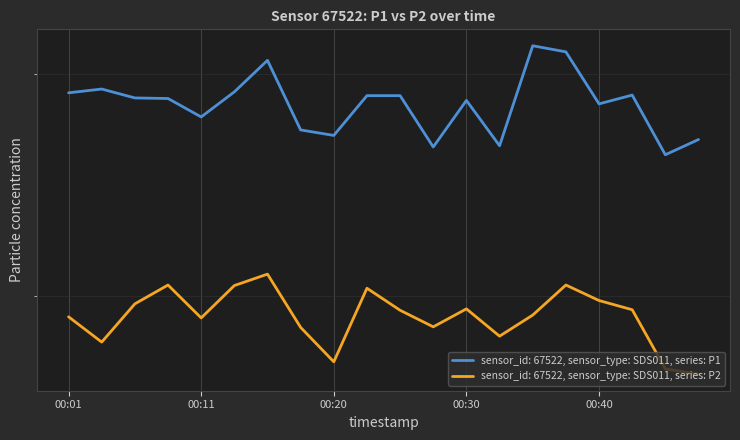

List the labels in order of P1 value, largest first.

2022-08-19T00:35:33, 2022-08-19T00:37:58, 2022-08-19T00:16:08, 2022-08-19T00:03:58, 2022-08-19T00:13:42, 2022-08-19T00:01:31, 2022-08-19T00:42:50, 2022-08-19T00:23:24, 2022-08-19T00:25:50, 2022-08-19T00:06:25, 2022-08-19T00:08:50, 2022-08-19T00:30:42, 2022-08-19T00:40:24, 2022-08-19T00:11:16, 2022-08-19T00:18:33, 2022-08-19T00:20:59, 2022-08-19T00:47:46, 2022-08-19T00:33:08, 2022-08-19T00:28:17, 2022-08-19T00:45:19